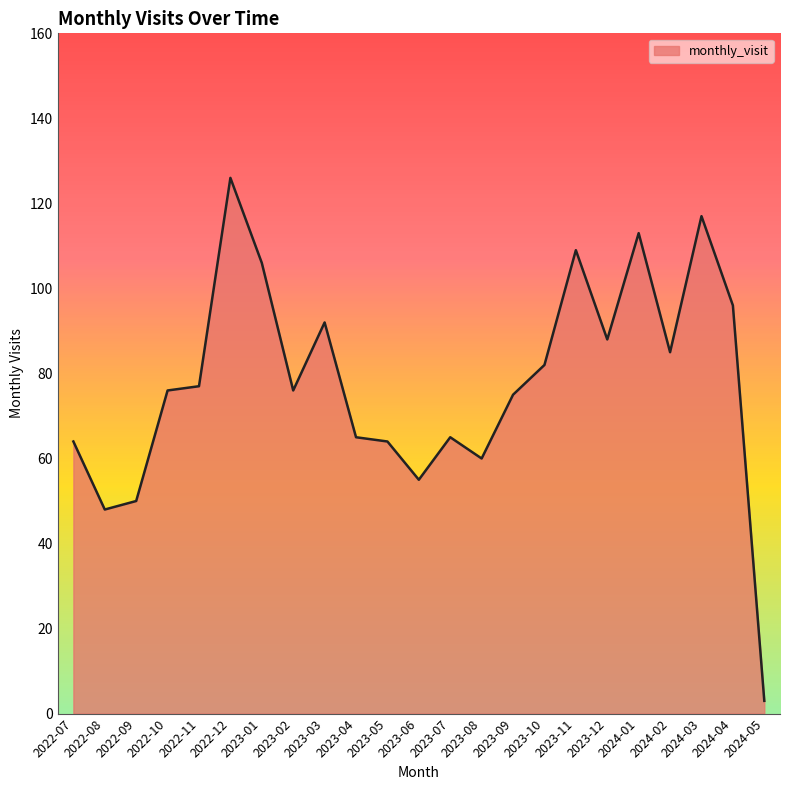

Reading left to right, extract all data points from this chart.

2022-07=64	2022-08=48	2022-09=50	2022-10=76	2022-11=77	2022-12=126	2023-01=106	2023-02=76	2023-03=92	2023-04=65	2023-05=64	2023-06=55	2023-07=65	2023-08=60	2023-09=75	2023-10=82	2023-11=109	2023-12=88	2024-01=113	2024-02=85	2024-03=117	2024-04=96	2024-05=3